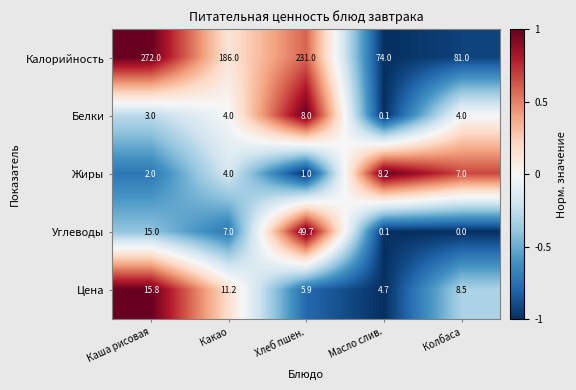

What is the maximum value for Цена?

15.8